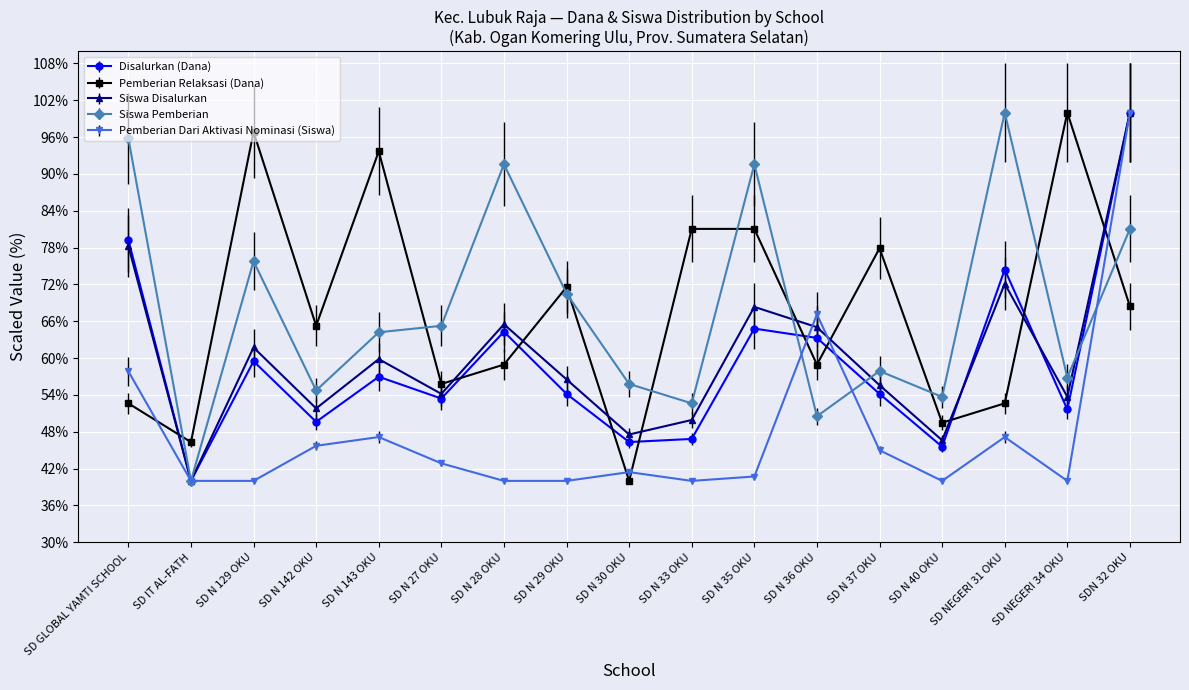

True or false: Siswa Disalurkan has a value of 96.8 at SD N 27 OKU.

False